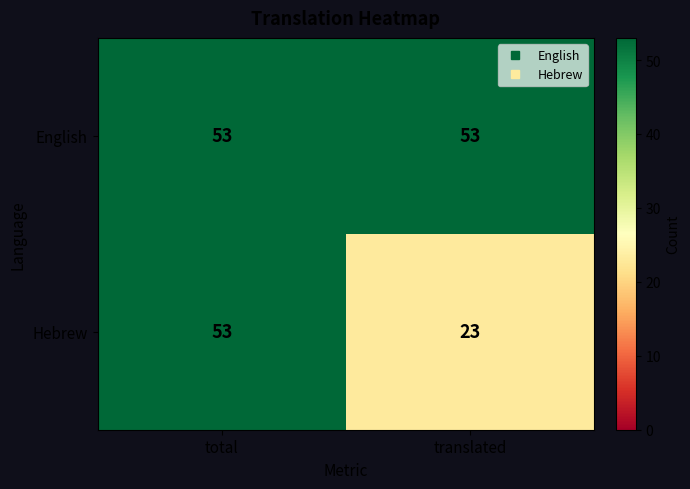

How many series are shown in this chart?

2